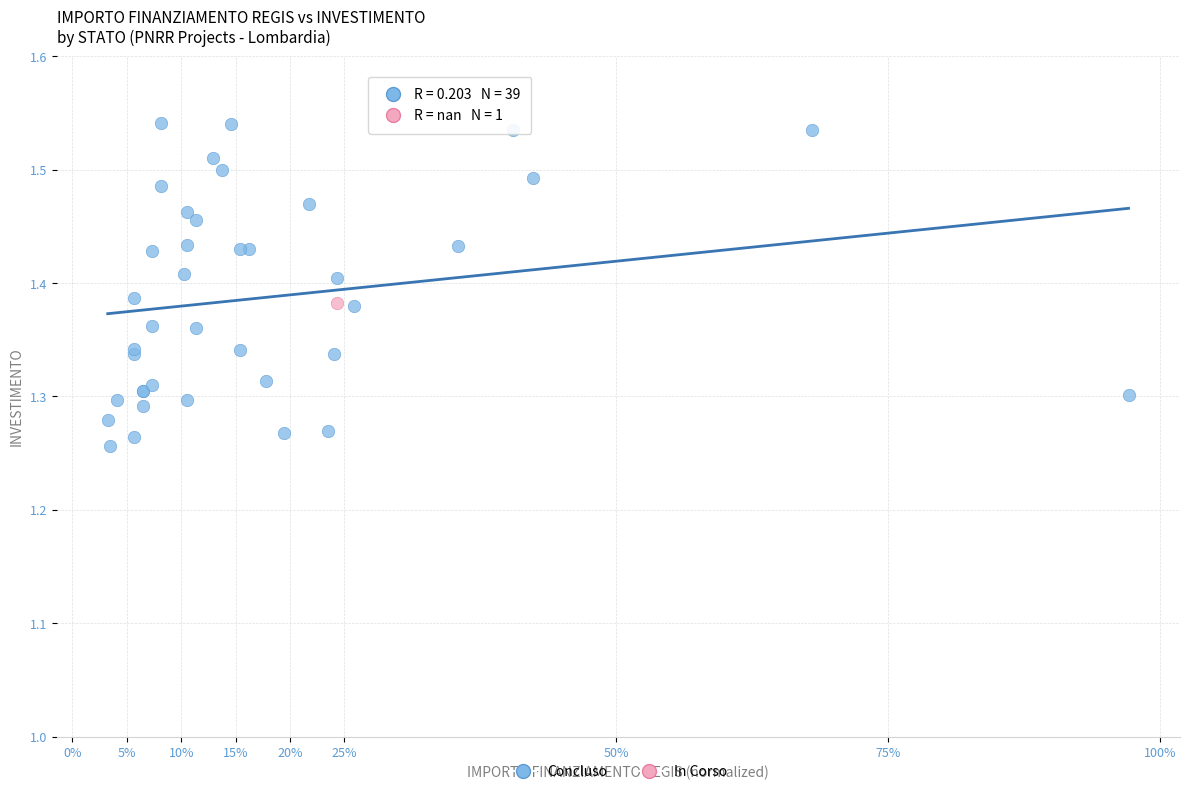

What are all the series names shown in the legend?

Concluso, In Corso